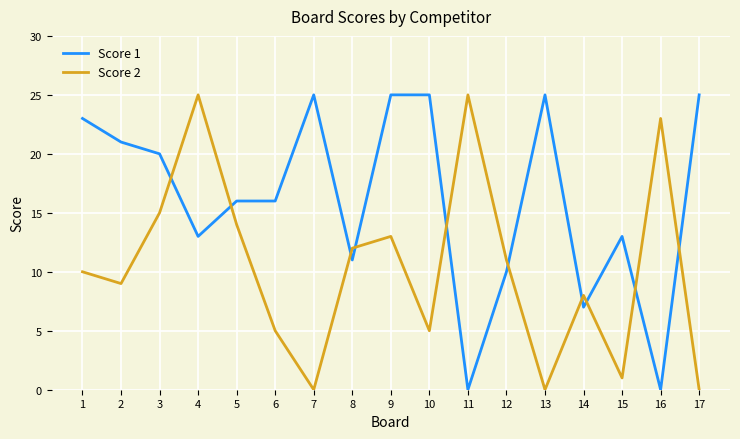

Is this an area chart (filled region under the line)?

No